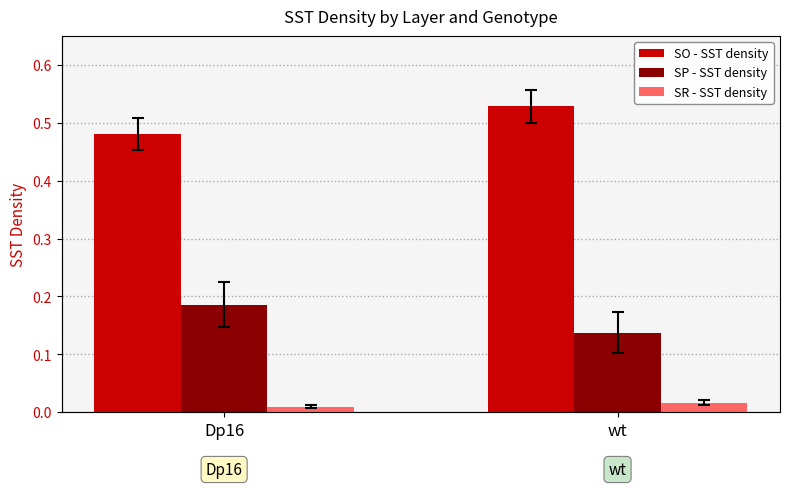

At which label does SP - SST density reach its peak?

Dp16